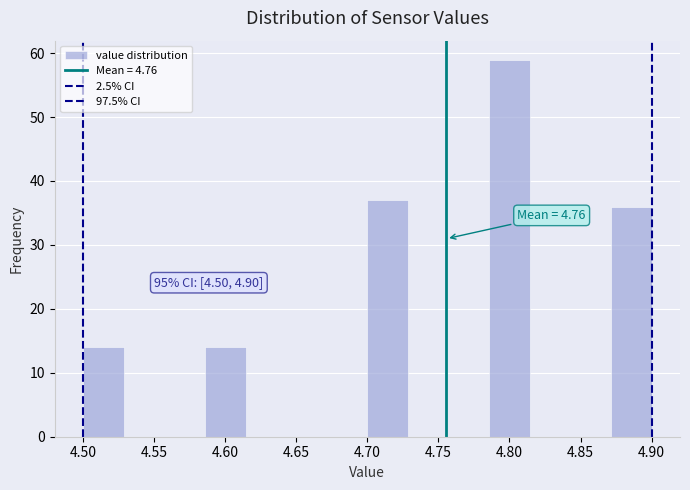

Which range on the x-axis has the tallest bar?

4.785 to 4.815